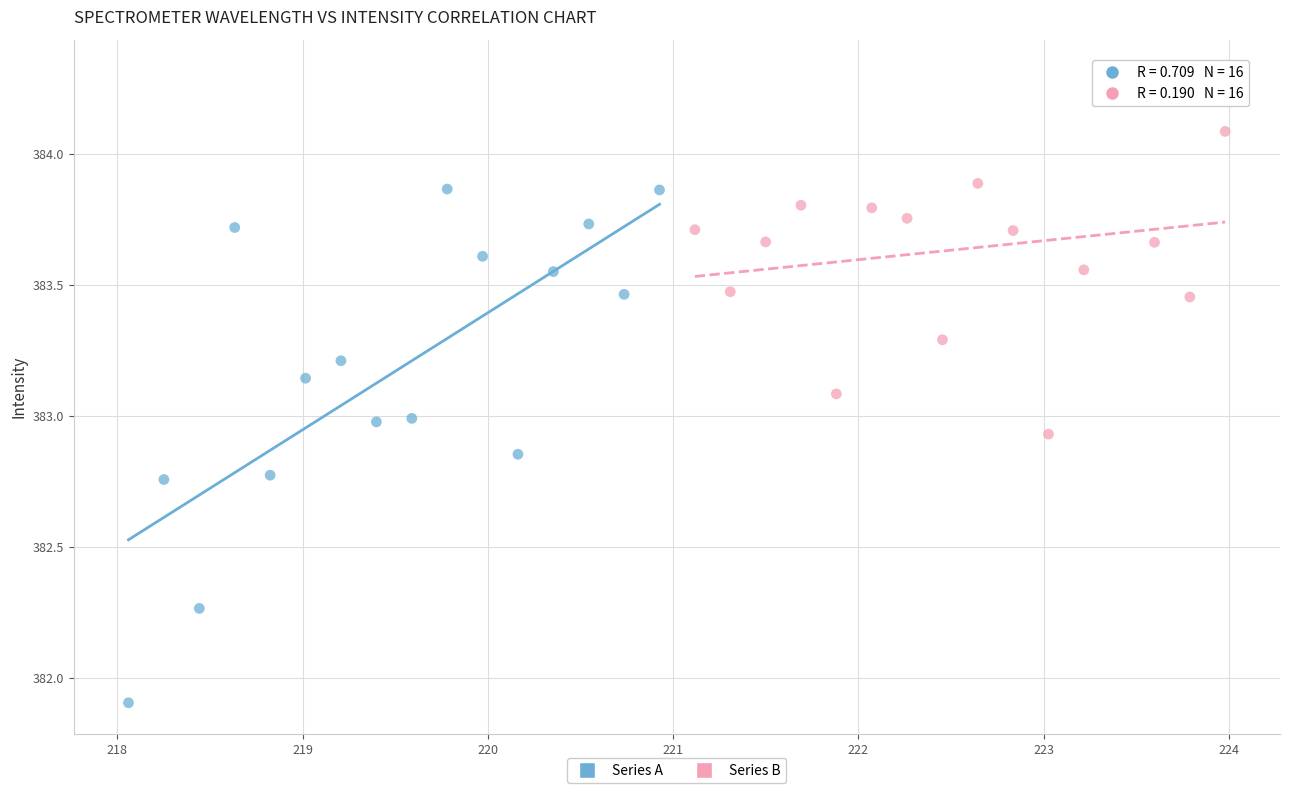

What are all the series names shown in the legend?

Series A, Series B